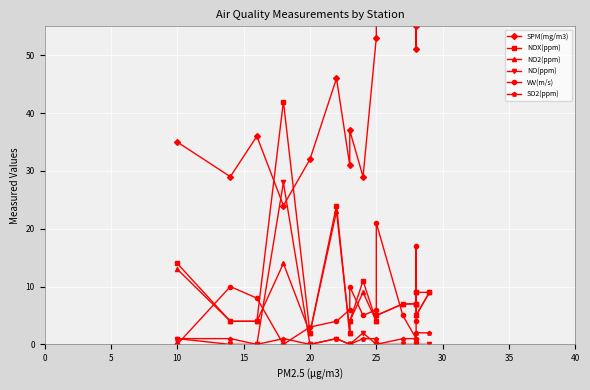

Which has a higher value, 9 or 30?

9